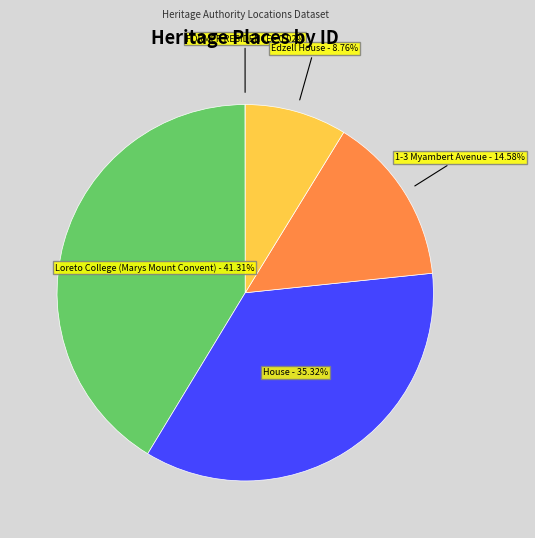

Does 1-3 Myambert Avenue - 14.58% represent more than half of the total?

No